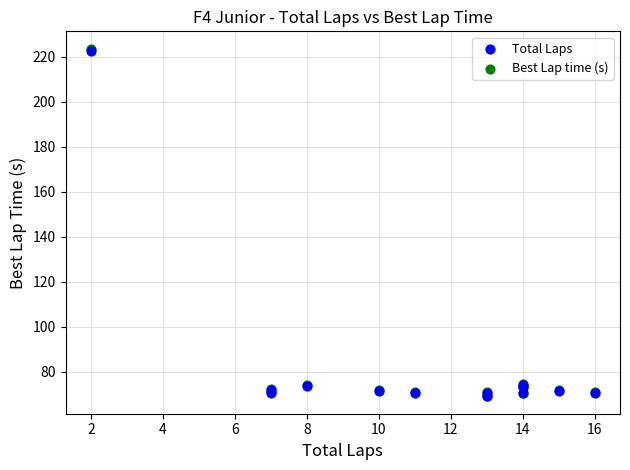

Which series has the widest spread of Y values?

Best Lap time (s)